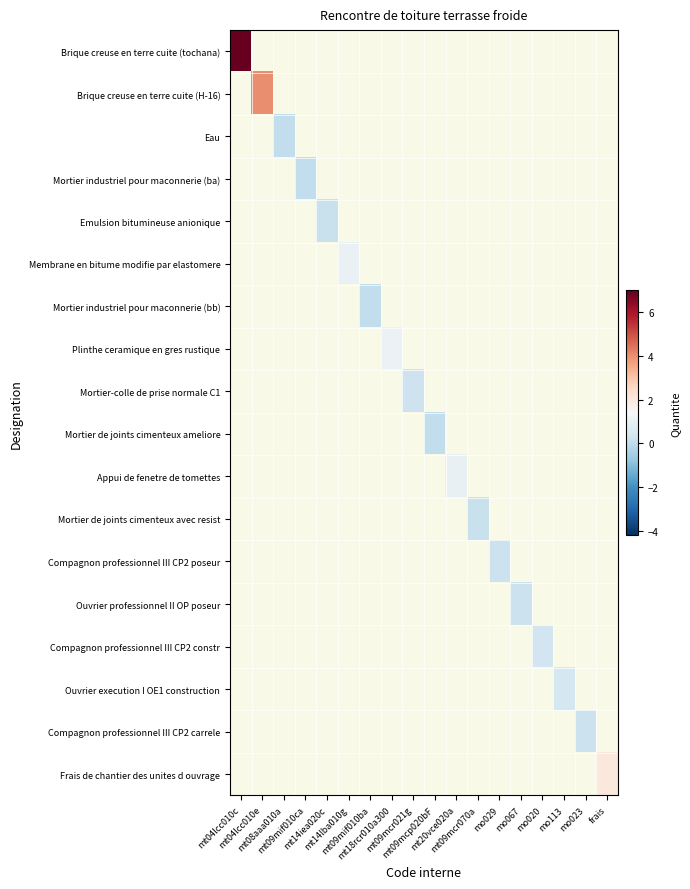

At how many categories does at least one series exceed 4?

1